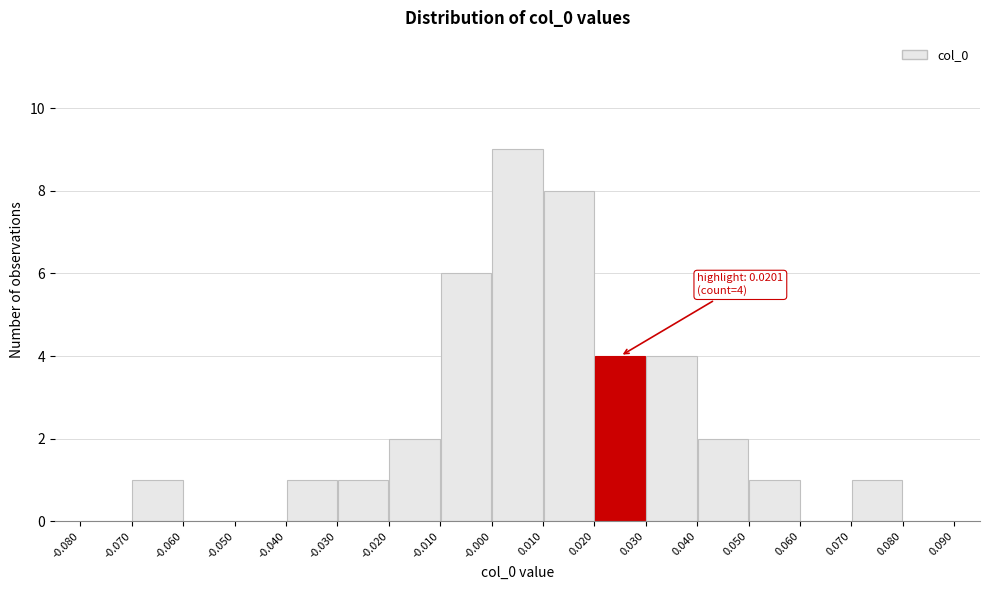

Which range on the x-axis has the tallest bar?

-0.000 to 0.010